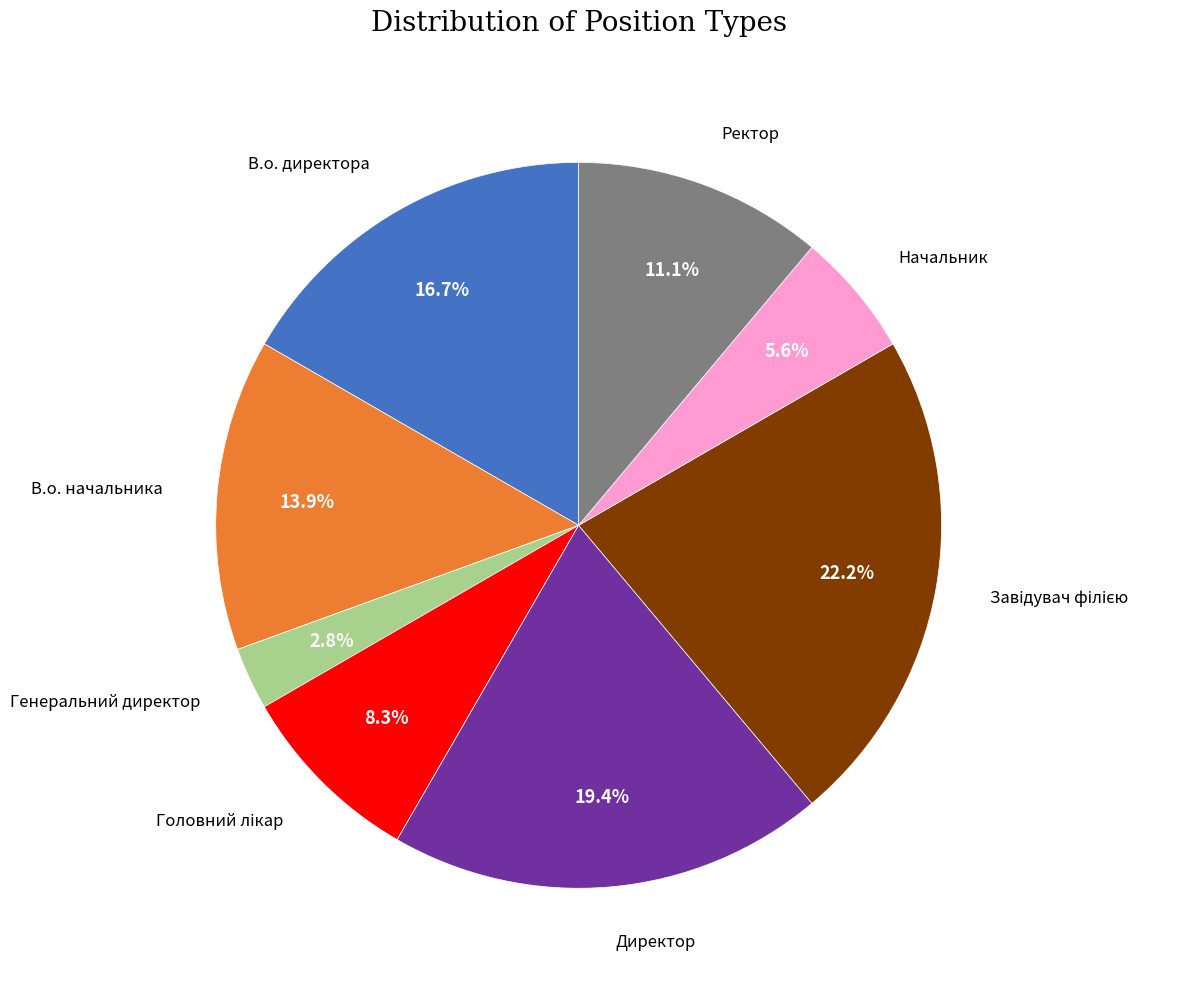

Does any single category account for the majority?

No